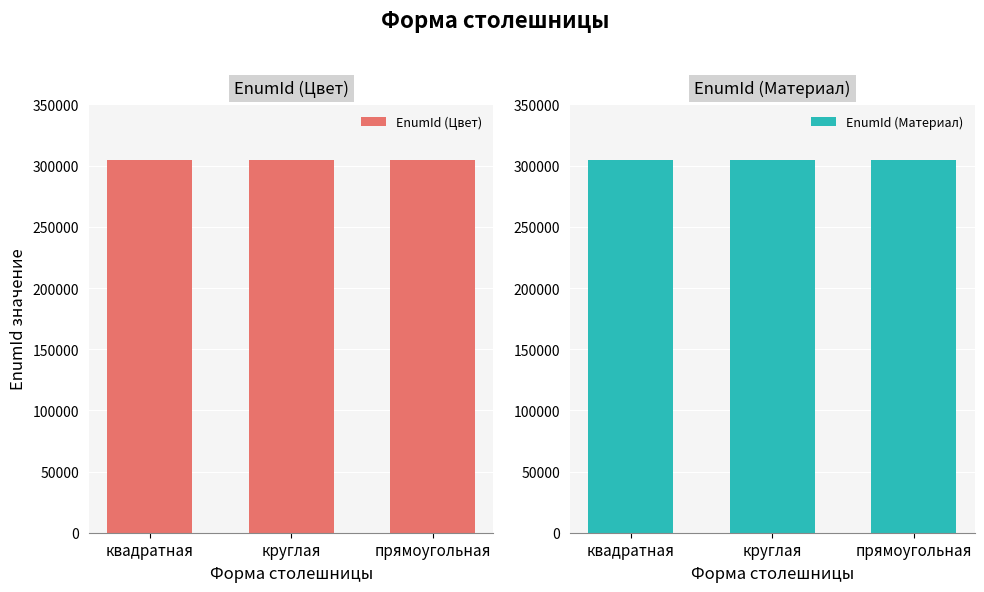

Is the value of EnumId (Цвет) at квадратная greater than the value of EnumId (Материал) at круглая?

No